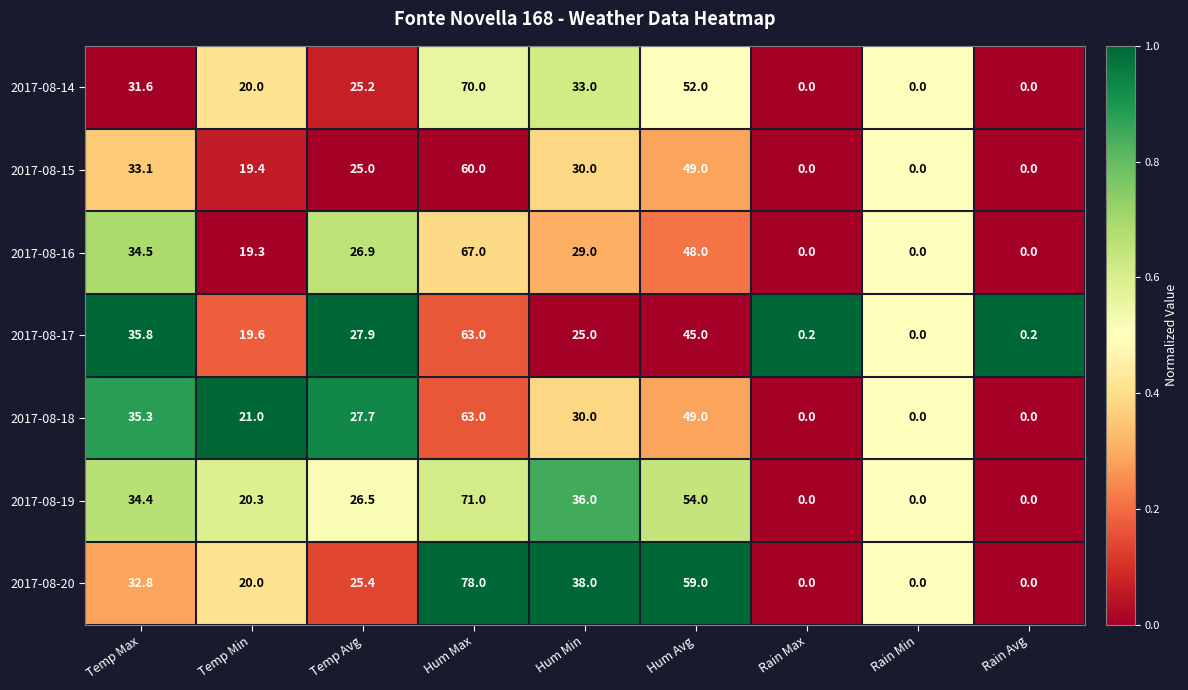

What is the sum of all 2017-08-18 values?

226.0